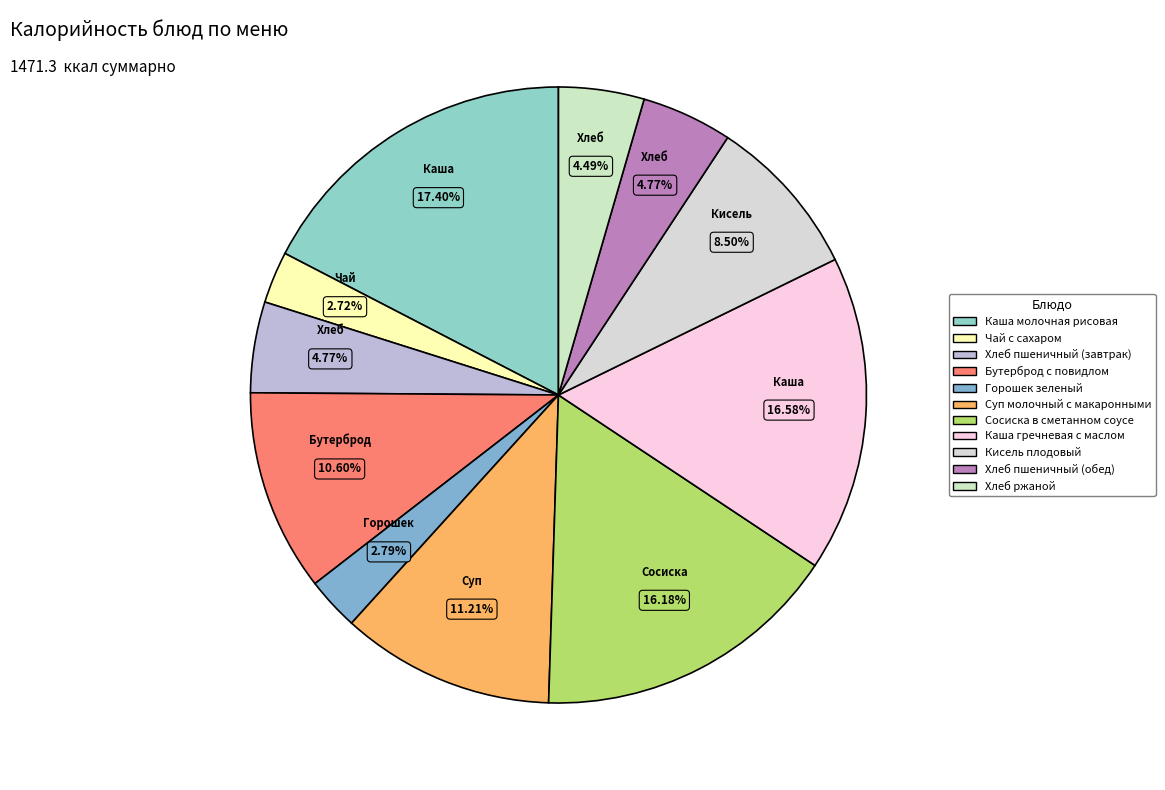

Do Суп молочный с макаронными and Хлеб ржаной together represent more than half of the pie?

No